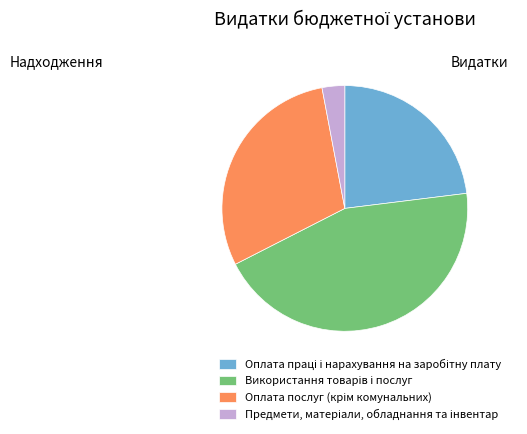

Does any single category account for the majority?

No